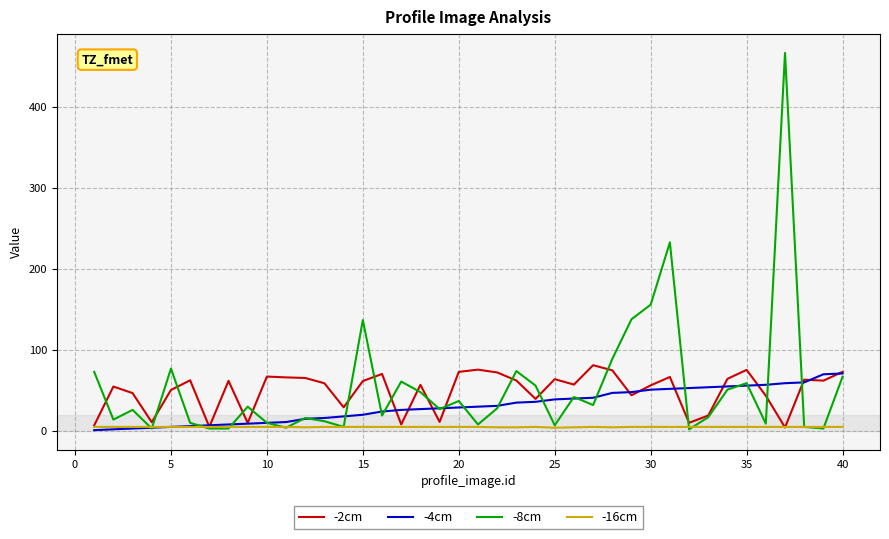

What is the difference between the second highest and second lowest values in the -4cm series?

68.0